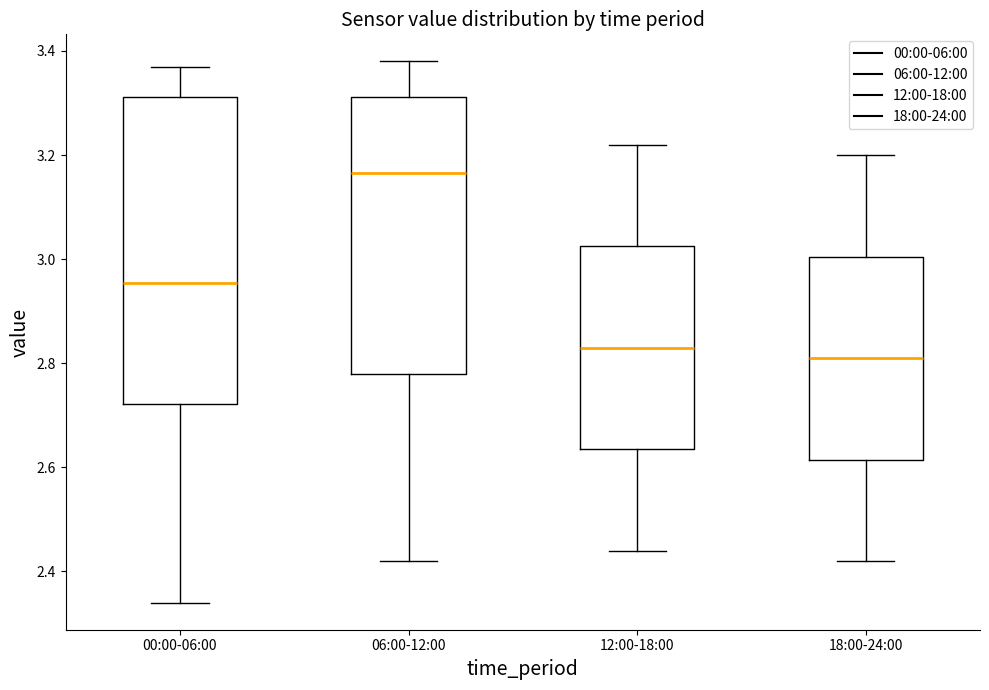

Where does the lower whisker of the box for 18:00-24:00 end on the y-axis? The values are not printed on the chart, so give them approximately, as read against the axis.

2.42